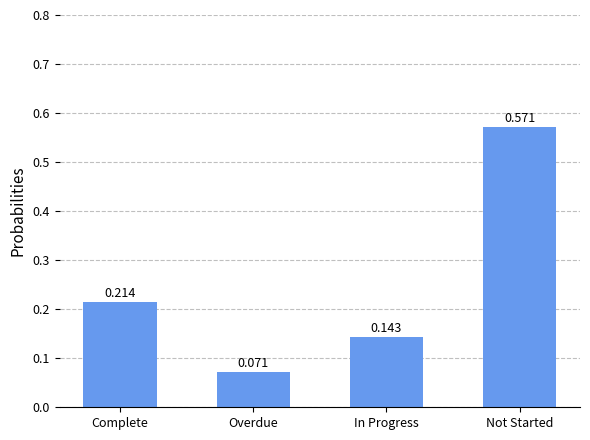

At which label is the value closest to 0?

Overdue